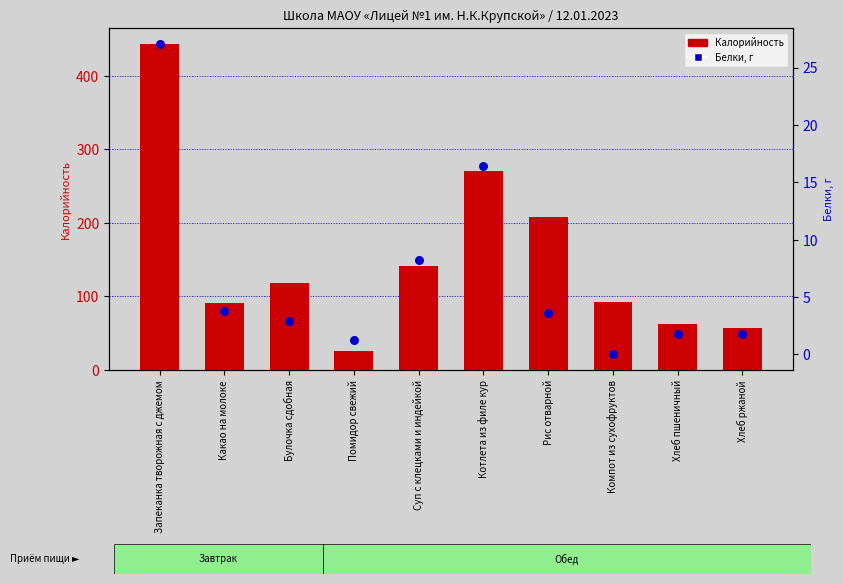

Which series reaches the maximum Y coordinate?

Калорийность